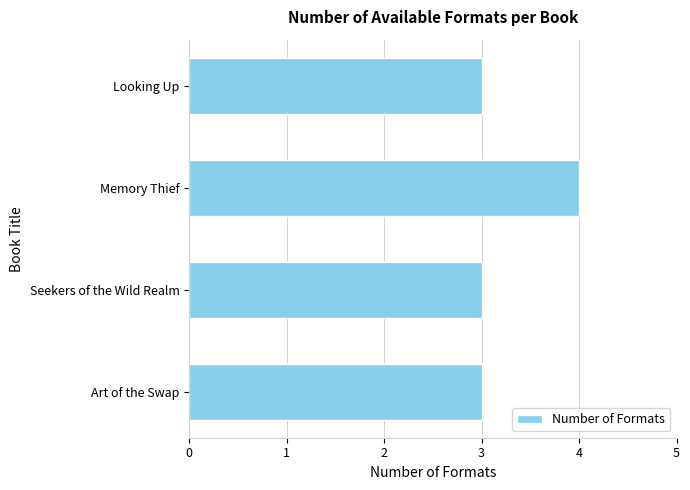

What is the label of the 1st bar from the bottom?

Art of the Swap